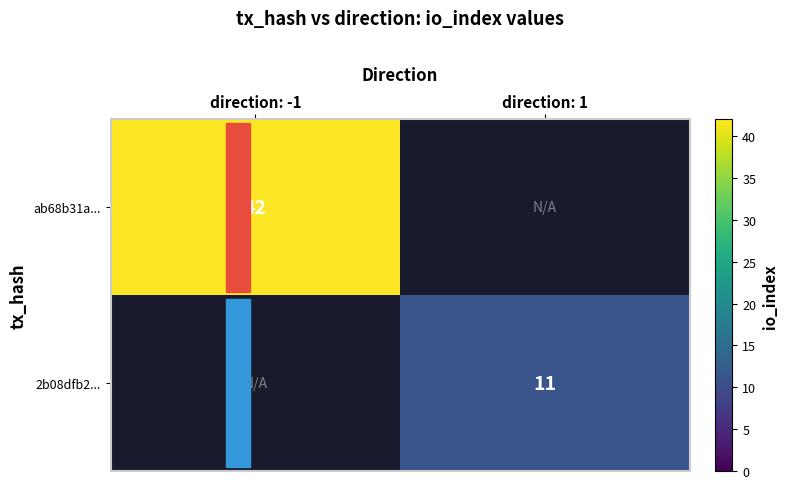

Is the value of ab68b31a... at direction: -1 greater than the value of 2b08dfb2... at direction: 1?

Yes